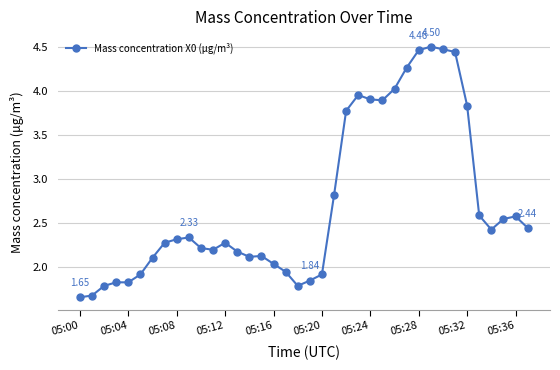

How many series are shown in this chart?

1